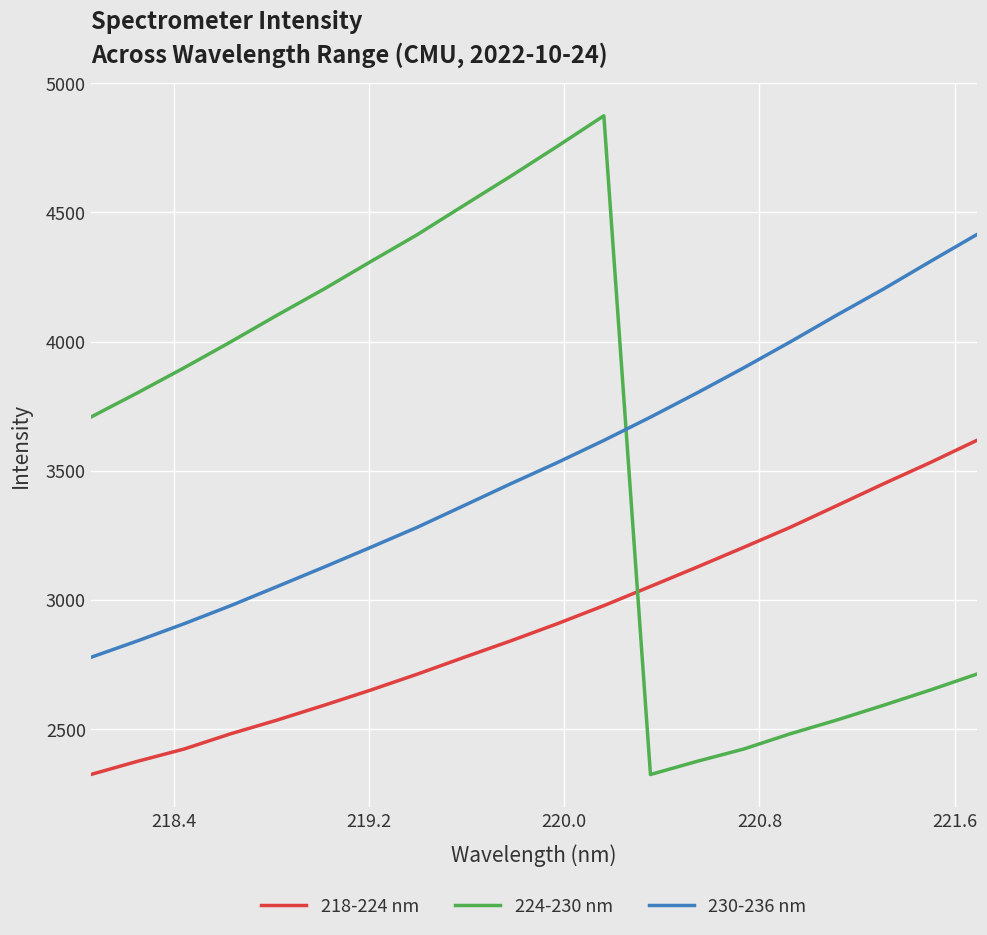

What is the difference between the maximum and minimum values in the 224-230 nm series?

2549.3